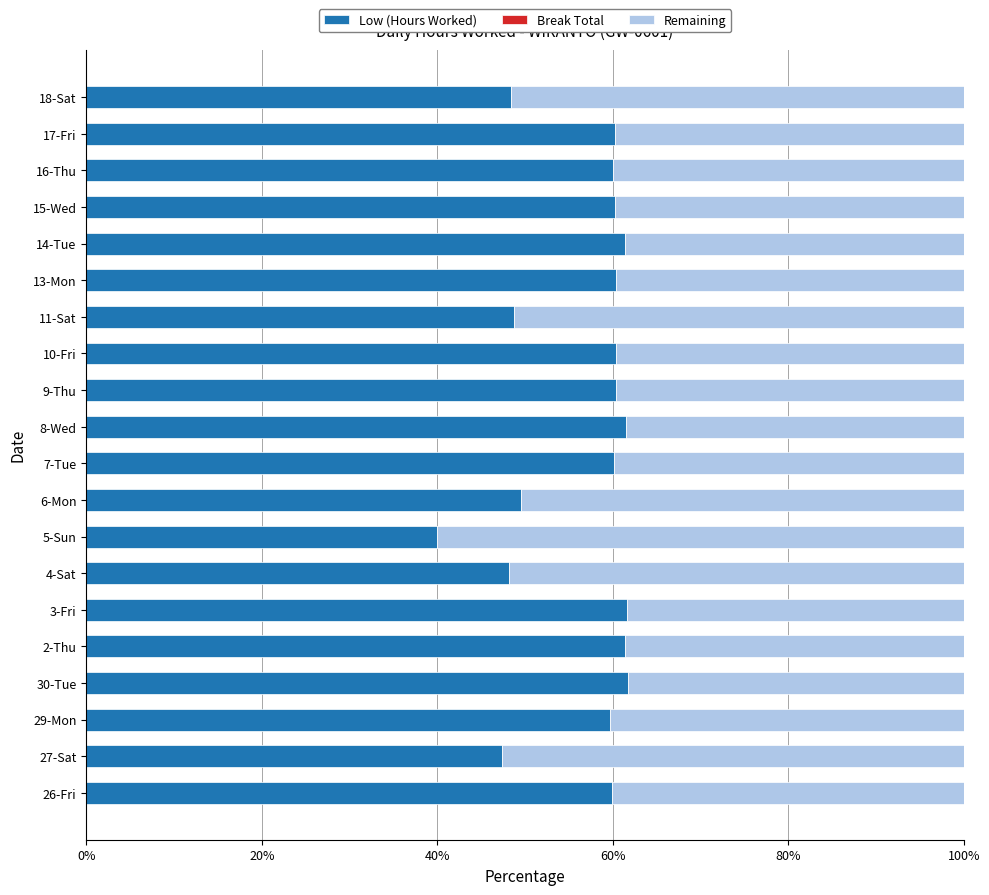

Which category has the lowest value in the Low (Hours Worked) series?

5-Sun